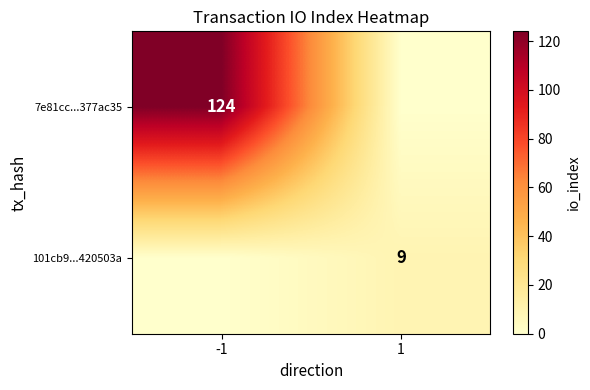

The 101cb9...420503a series shows 9 at 1. True or false?

True